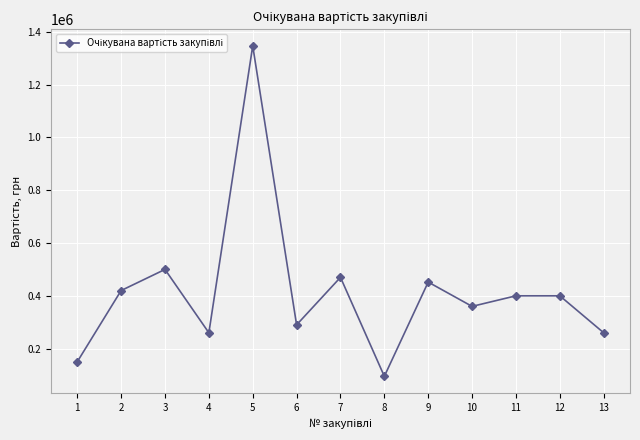

True or false: the data has more than 2 interior local peaks.

True